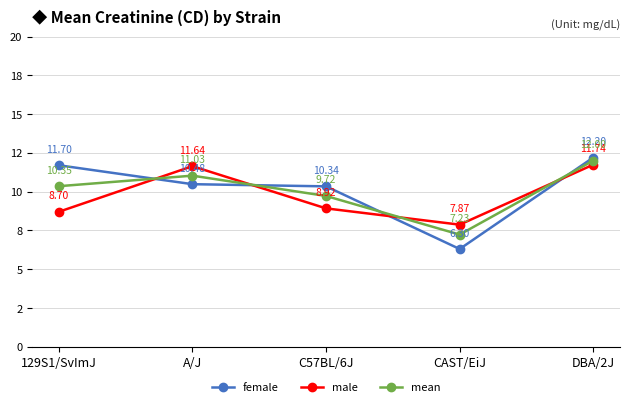

Is this an area chart (filled region under the line)?

No